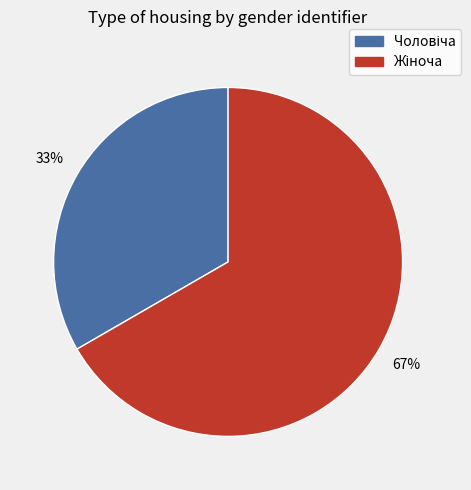

To the nearest percent, what is the average slice percentage?

50%